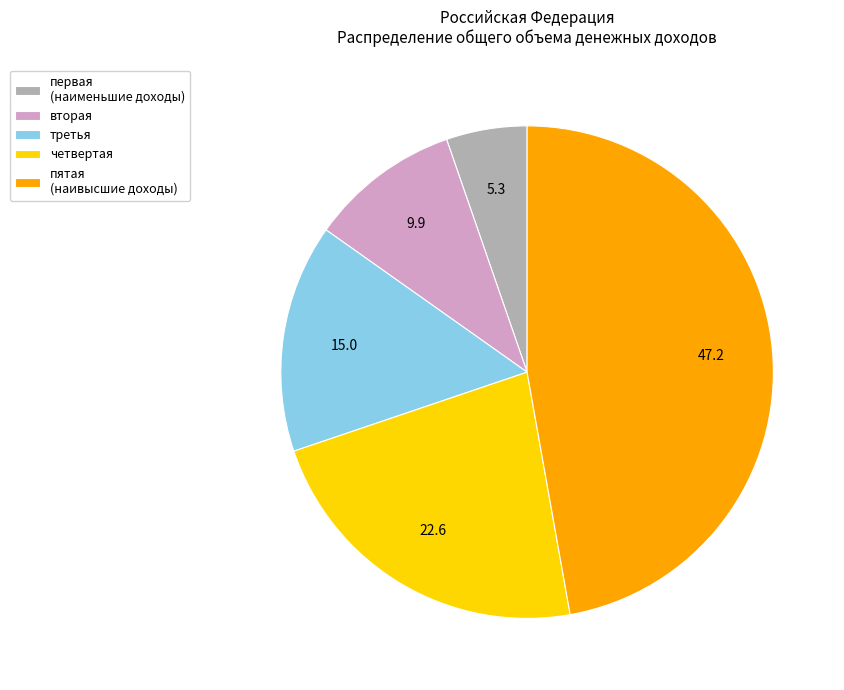

Does четвертая represent more than half of the total?

No